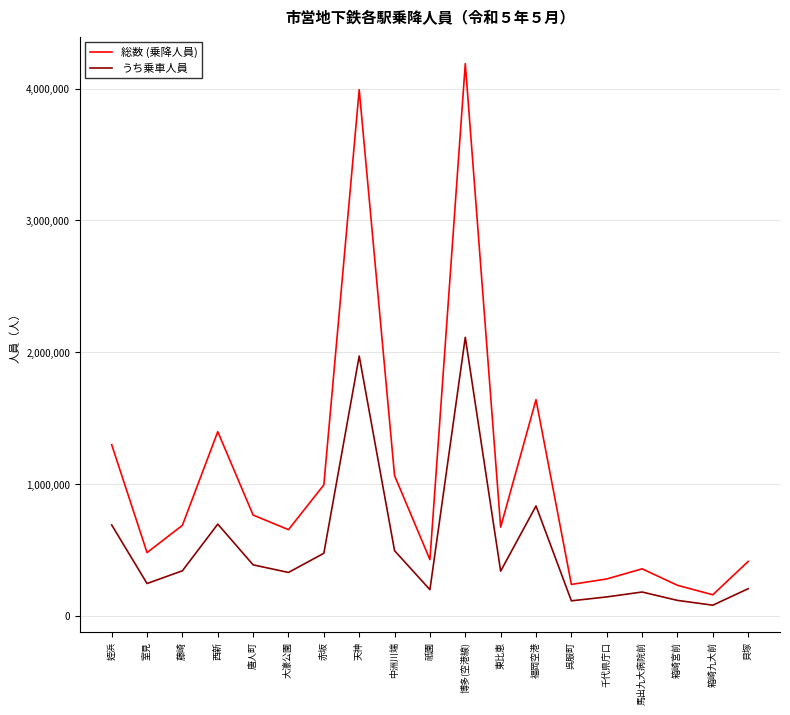

What is the total value across all series at 中洲川端?

1559464